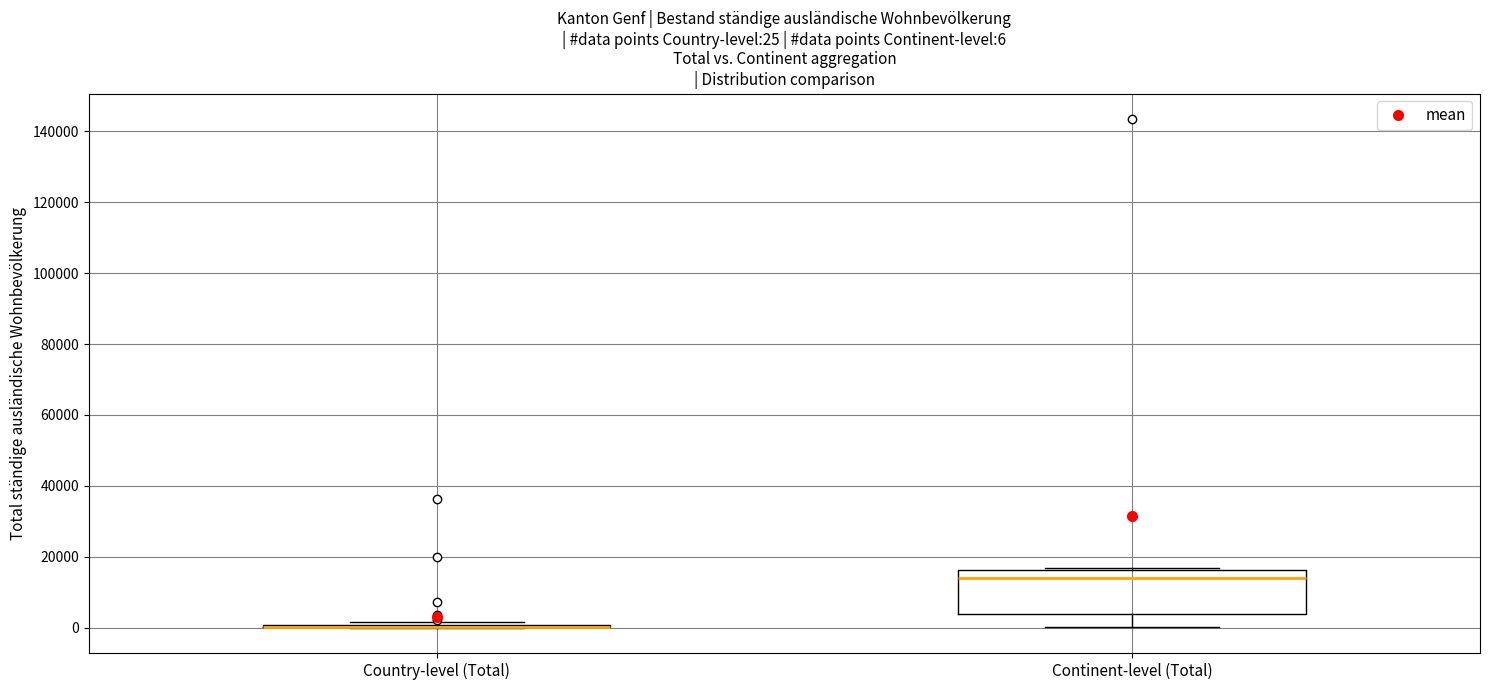

Comparing the boxes themselves (not the whiskers), which one is the tallest?

Continent-level (Total)